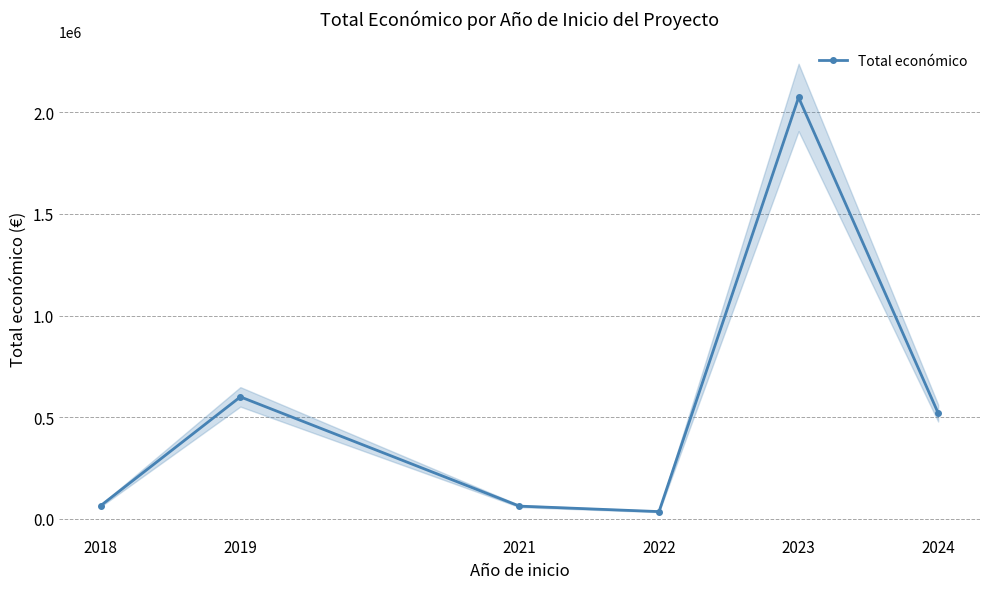

How many distinct data groups are displayed?

1